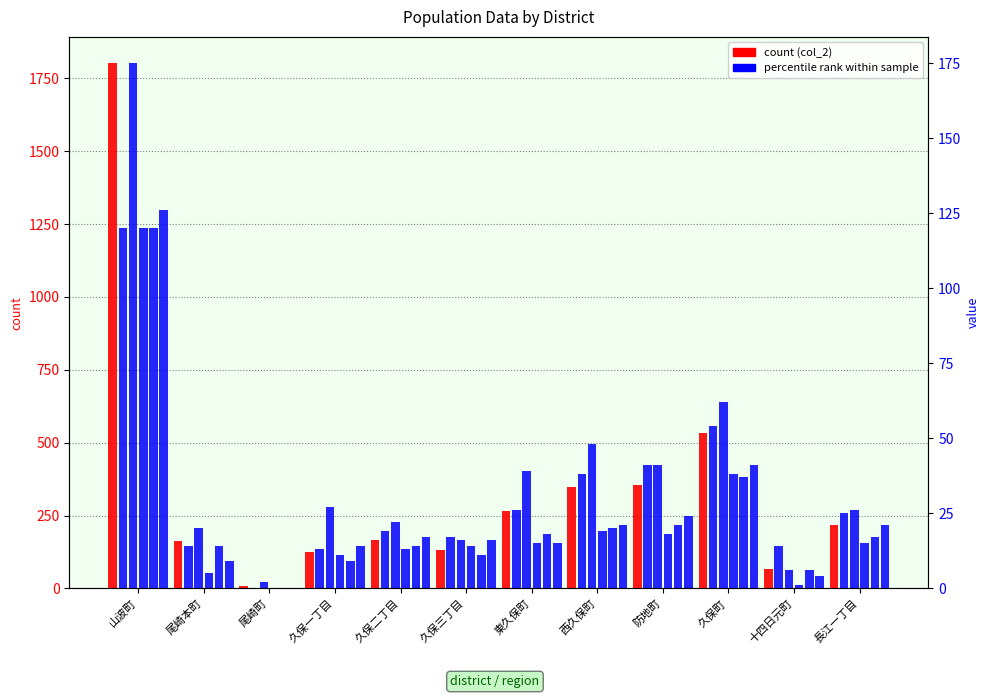

How many values in col_29 are above zero?

11